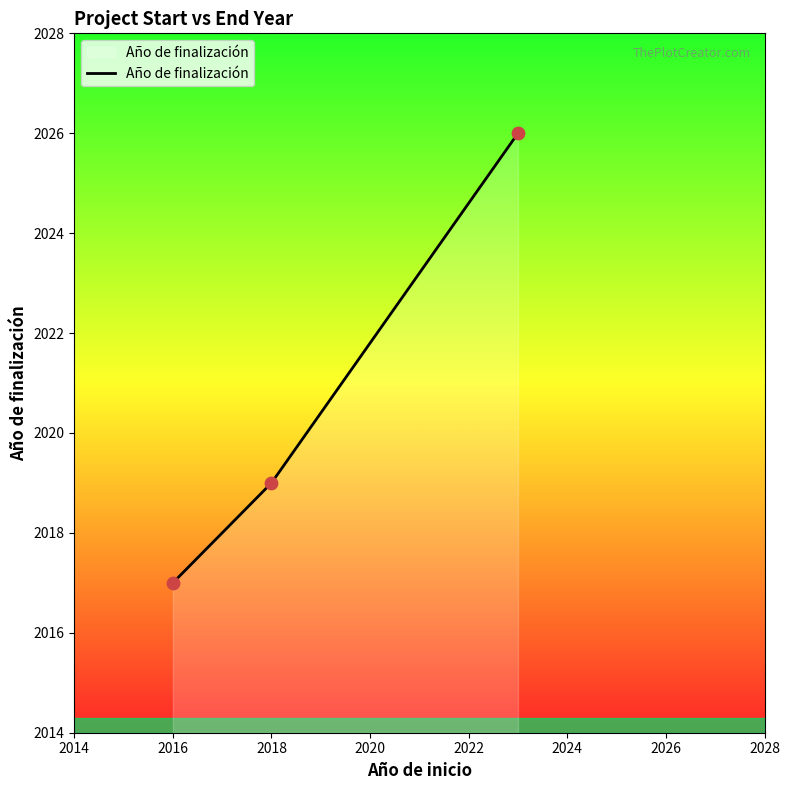

What is the ratio of the value at 2016 to the value at 2018?

1.0